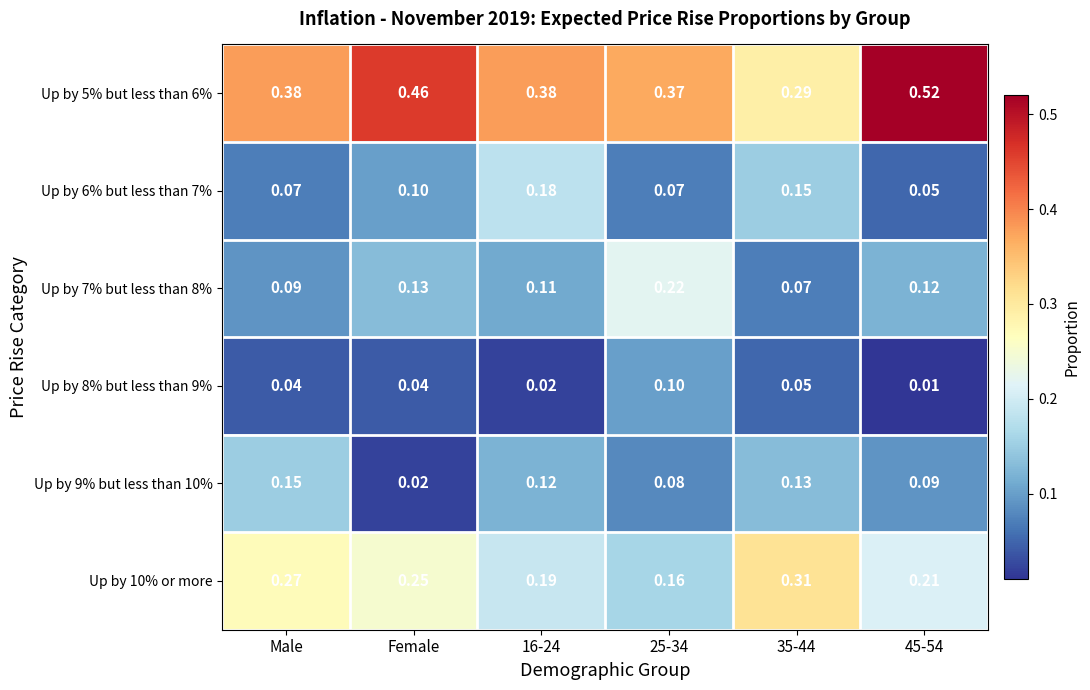

Which series has the largest range (max minus min)?

Up by 5% but less than 6%